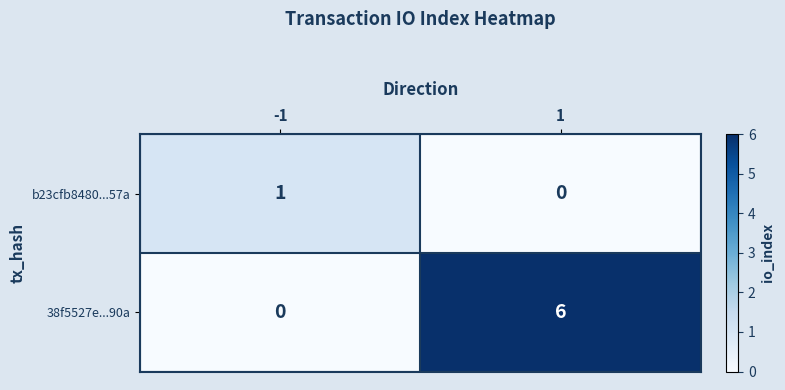

The b23cfb8480...57a series shows 1 at -1. True or false?

True